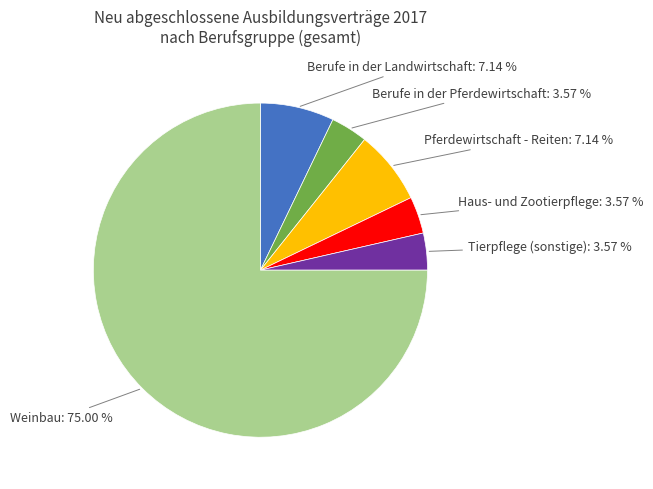

Does any single category account for the majority?

Yes